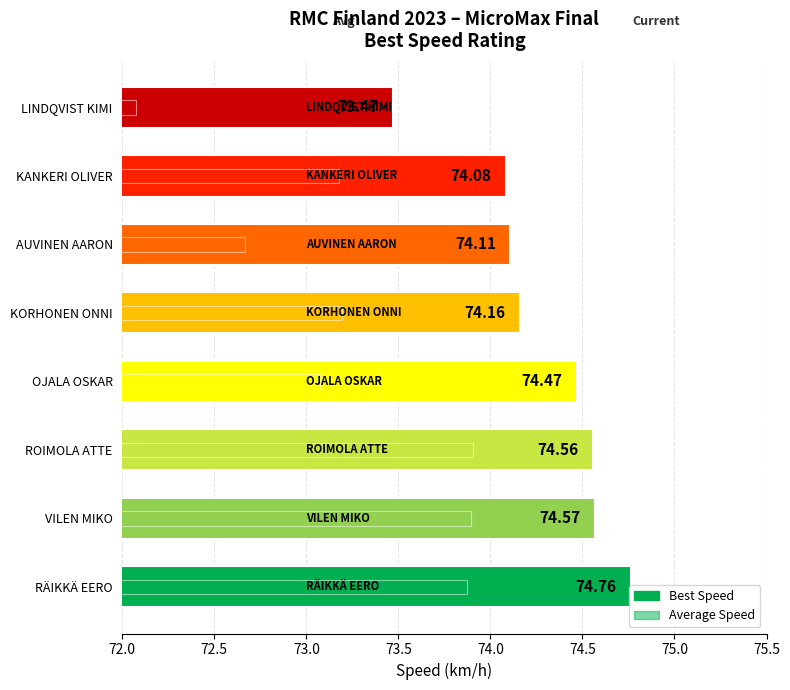

Rank the series by their maximum value, from lowest to highest.

Average Speed, Best Speed